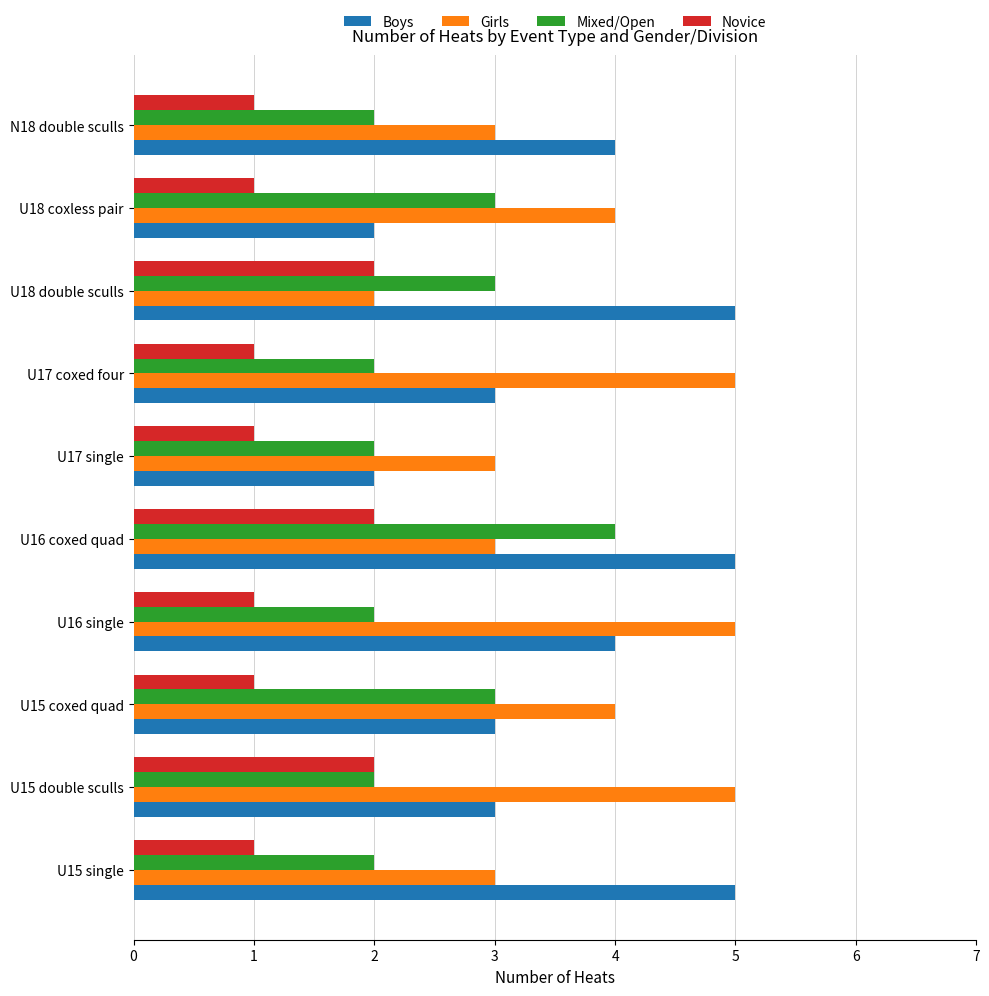

Which series changed the most between U15 coxed quad and U18 coxless pair?

Boys